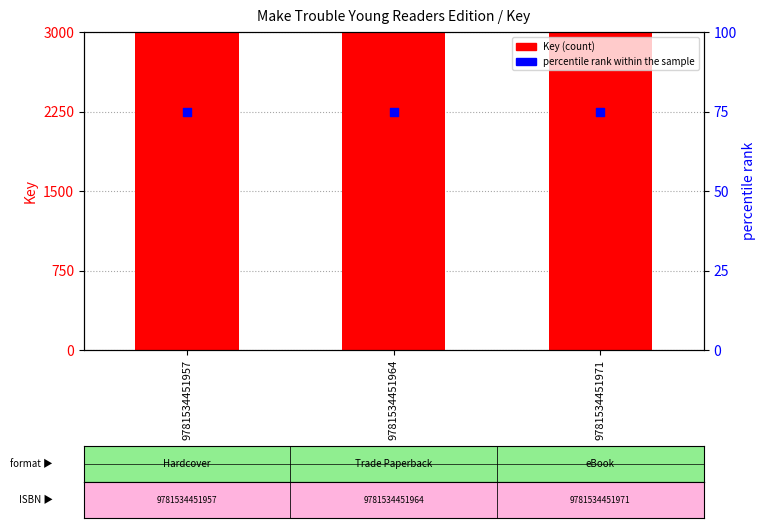

What are all the series names shown in the legend?

Key (count), percentile rank within the sample